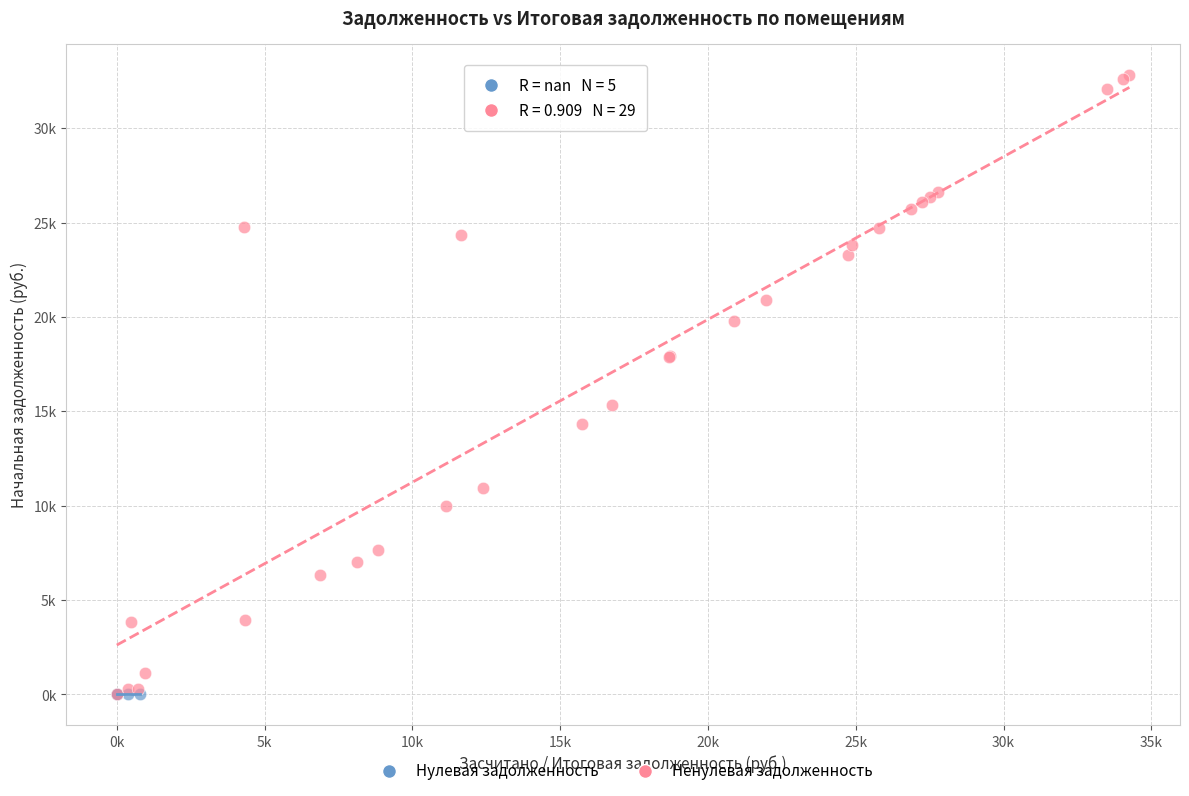

What are all the series names shown in the legend?

Нулевая задолженность, Ненулевая задолженность